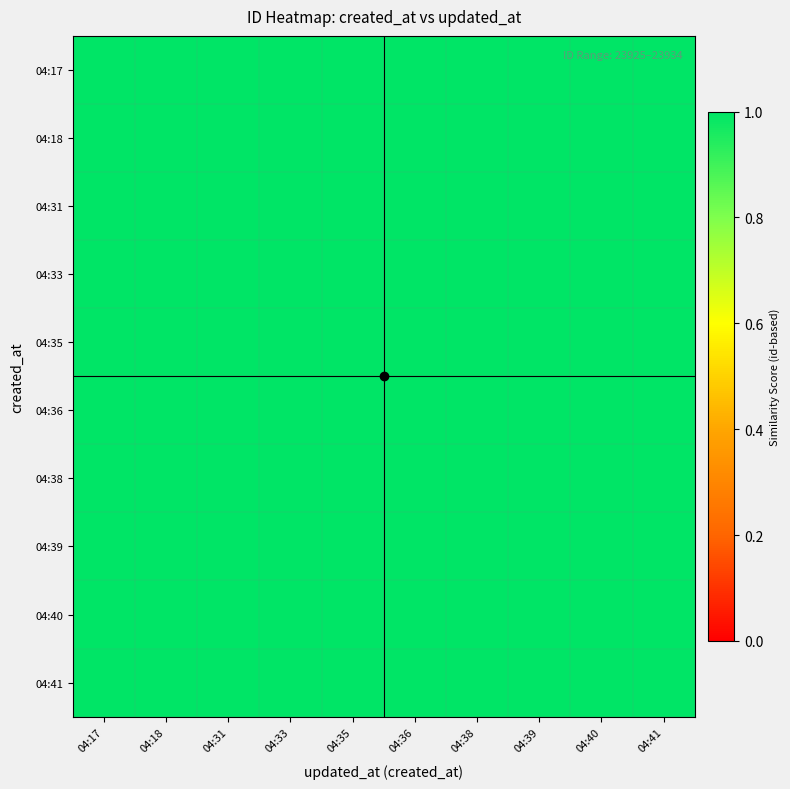

At which category does the chart reach its peak across all series?

04:17